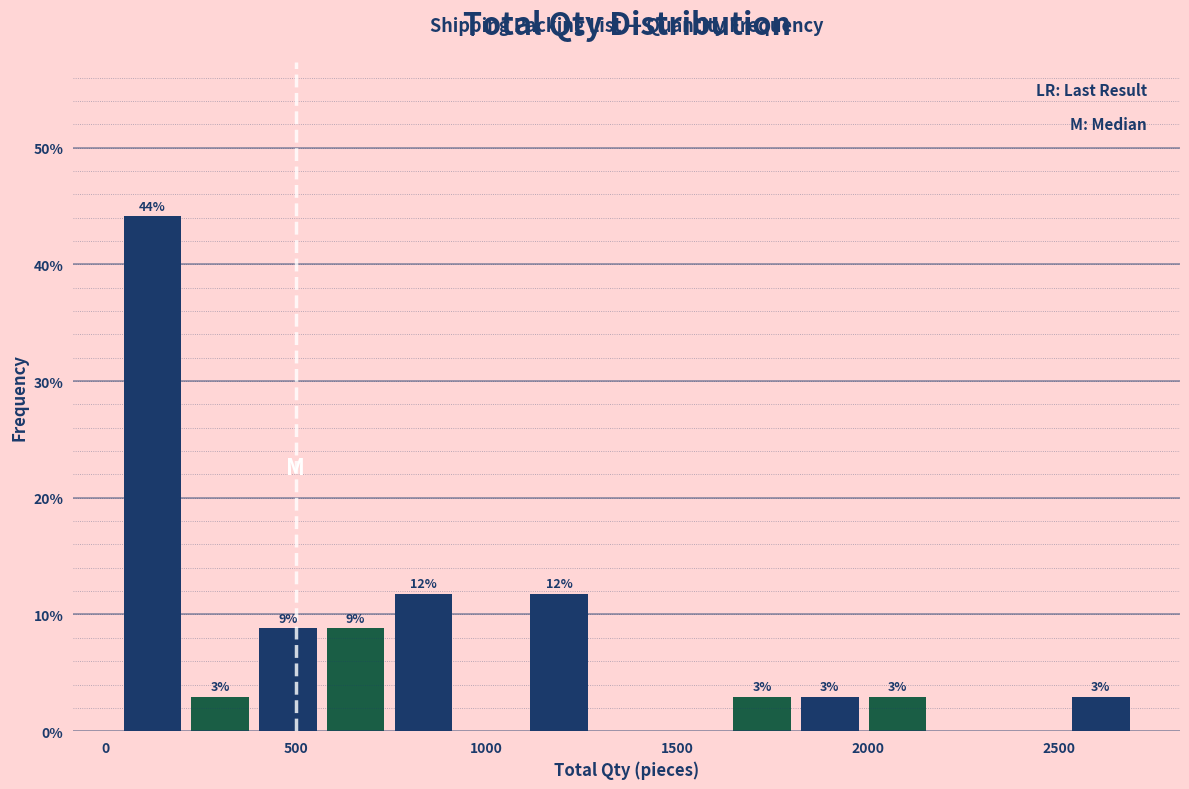

Around what value on the x-axis is the tallest bar? Give the approximate position of its centre, as read against the axis.

100